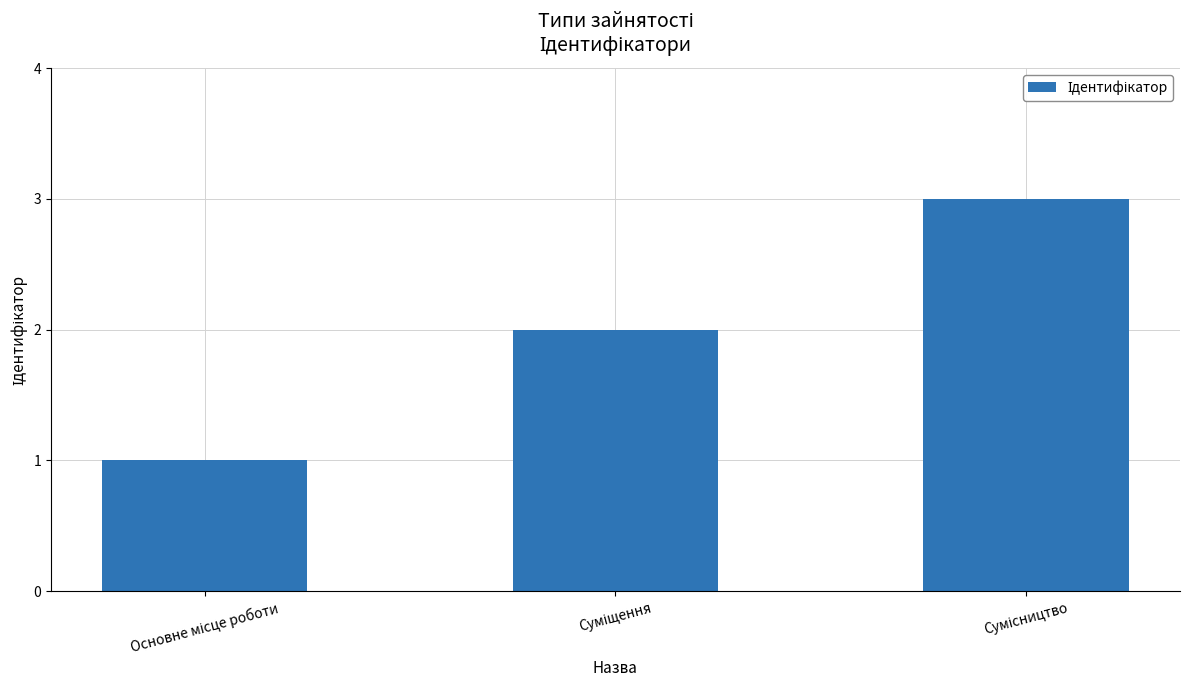

Does the chart contain stacked bars?

No